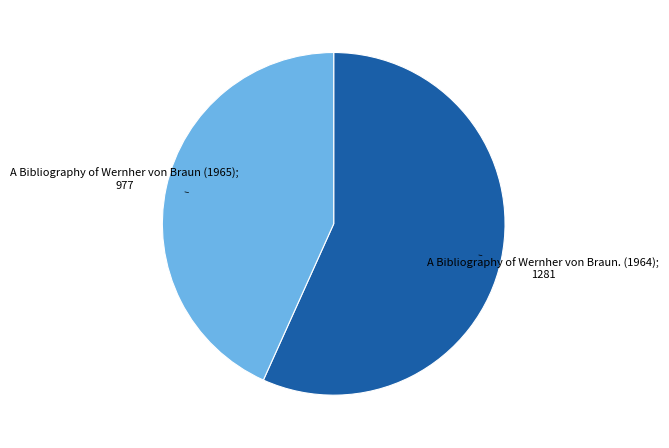

Is there a majority slice in this chart?

Yes